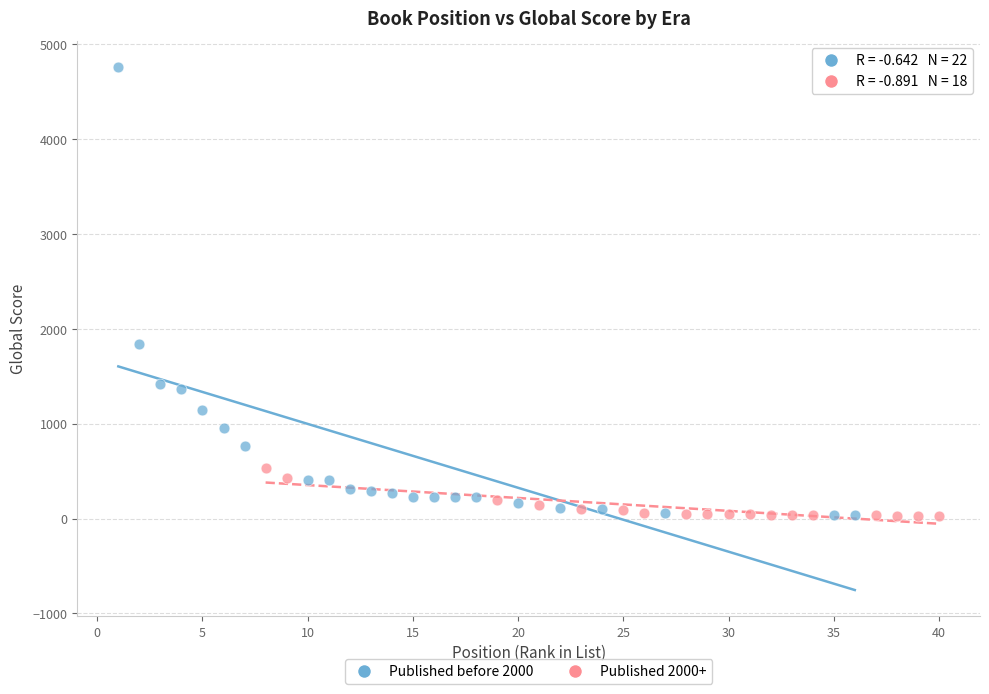

Which series reaches the maximum Y coordinate?

Published before 2000